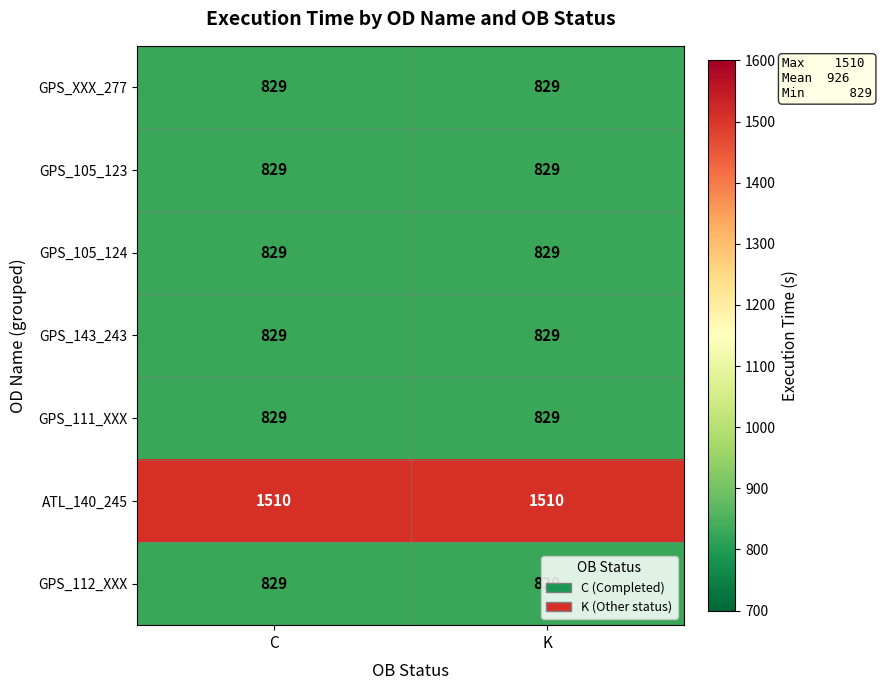

Read the GPS_105_124 value at K.

829